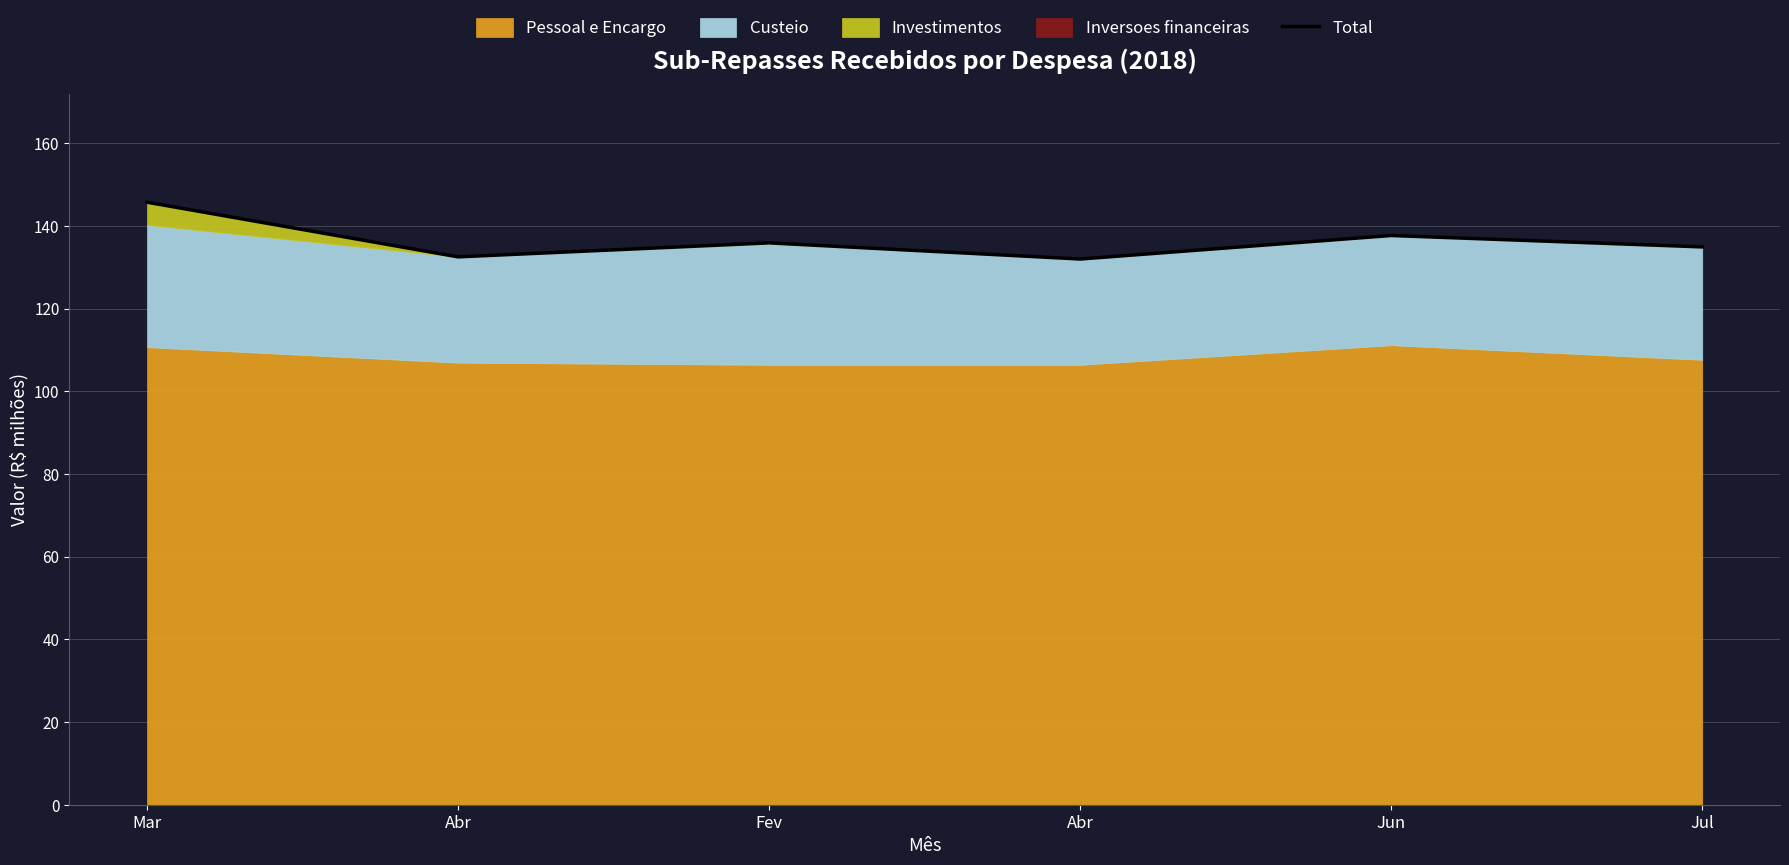

Where is the data nearest to the value 138?

Jun